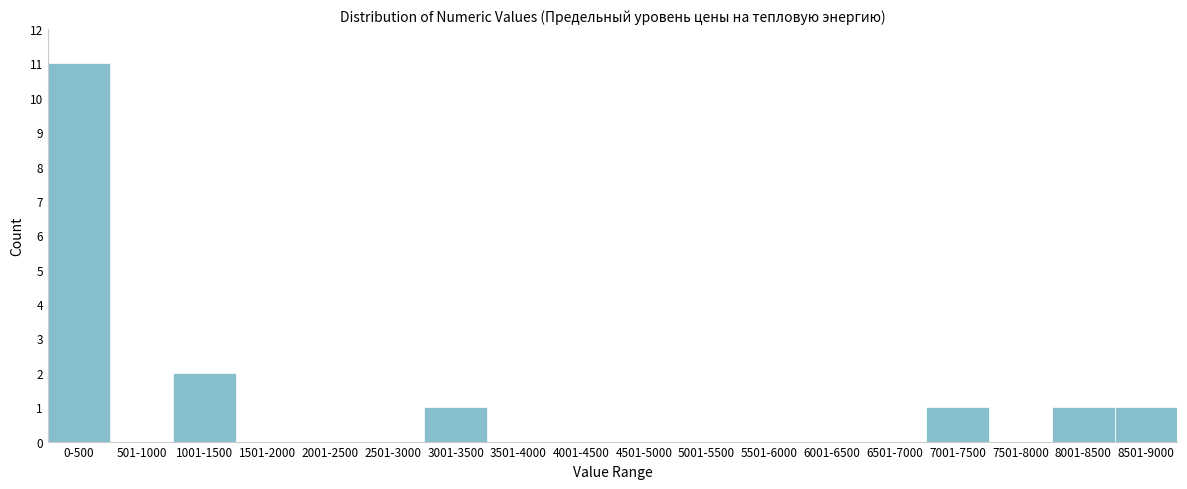

Reading left to right, extract all data points from this chart.

0-500=11	501-1000=0	1001-1500=2	1501-2000=0	2001-2500=0	2501-3000=0	3001-3500=1	3501-4000=0	4001-4500=0	4501-5000=0	5001-5500=0	5501-6000=0	6001-6500=0	6501-7000=0	7001-7500=1	7501-8000=0	8001-8500=1	8501-9000=1